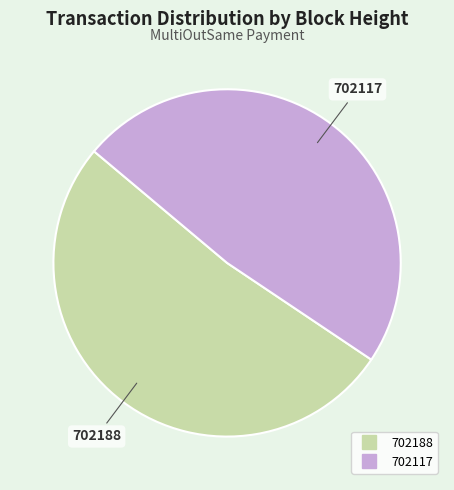

Which slice is the largest?

702188